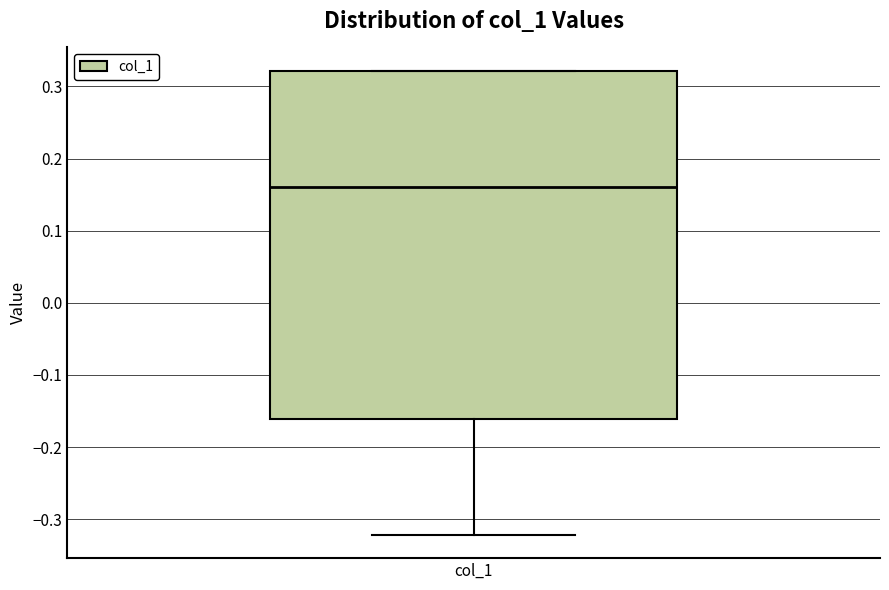

Transcribe this box plot: give where the median line is, the range the box spans, and where the two whiskers end, as read against the y-axis. The values are not printed on the chart, so give them approximately, as read against the axis.

median 0.16, box -0.16 to 0.32, whiskers -0.32 to 0.32